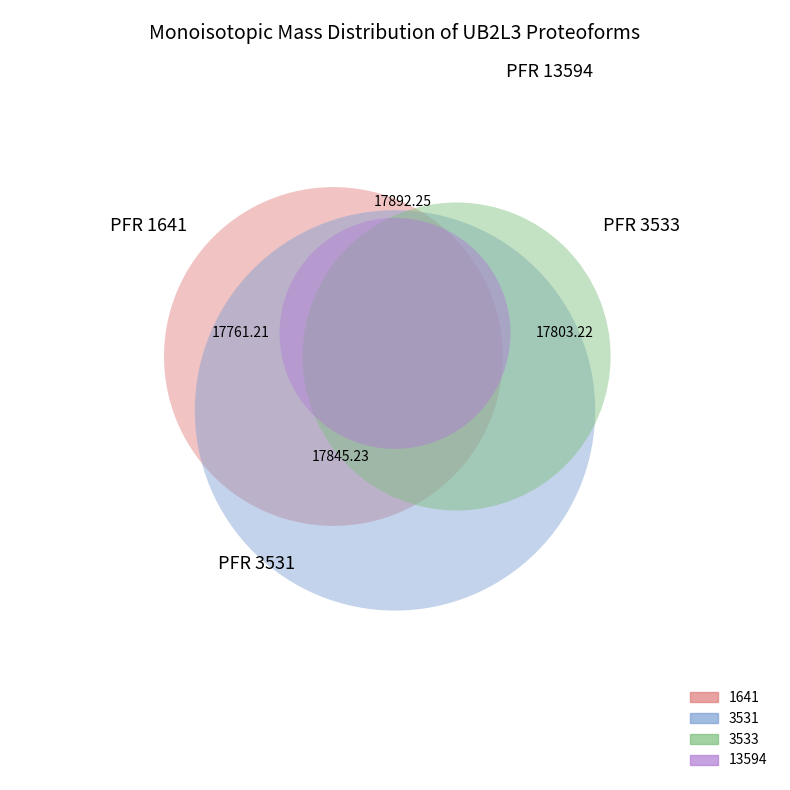

What percentage do 1641 and 3533 together represent?

49.9%